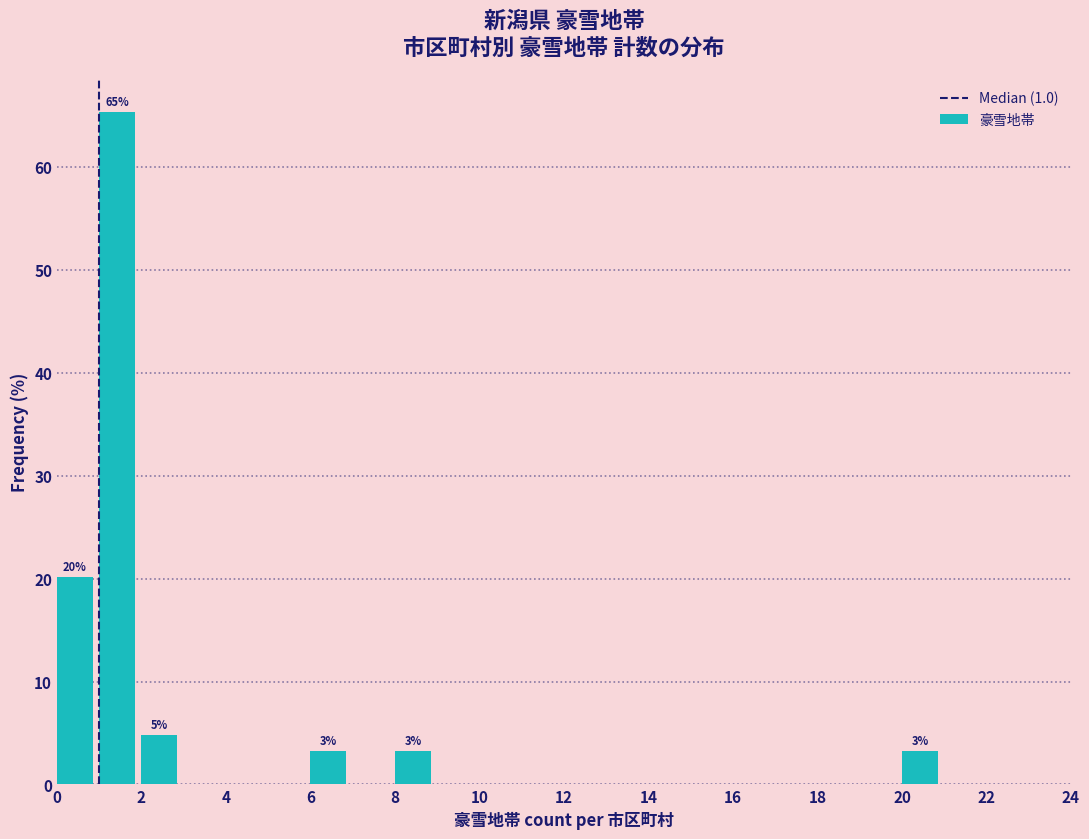

Which range on the x-axis has the tallest bar?

1 to 2